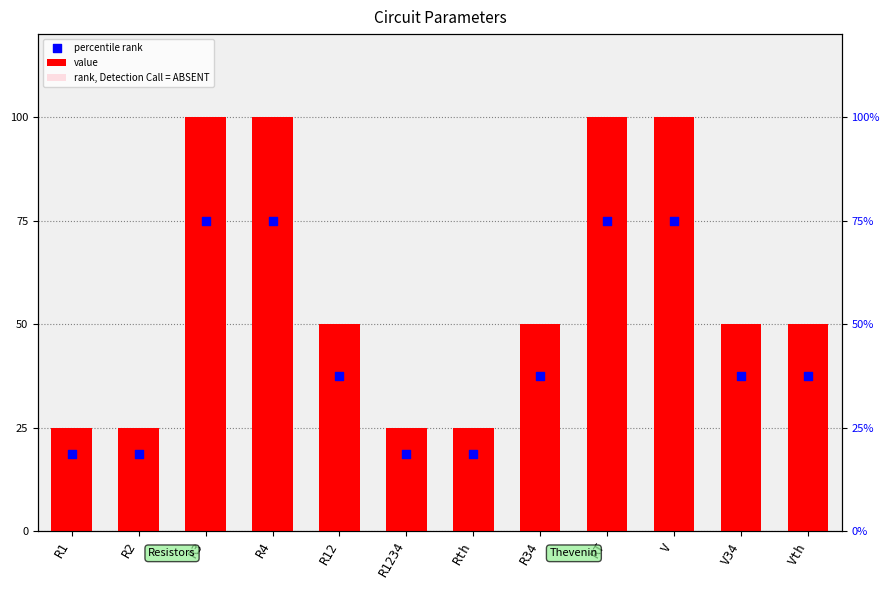

What is the total value across all series at R34?

137.5